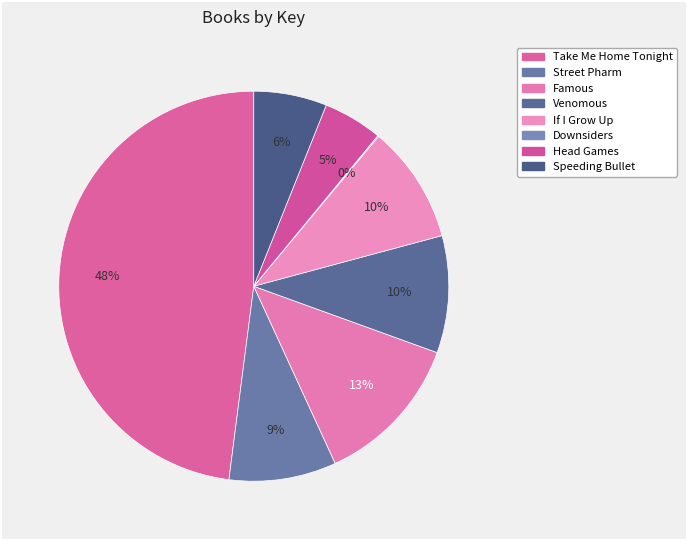

To the nearest percent, what is the difference between the Street Pharm and If I Grow Up slice percentages?

1%